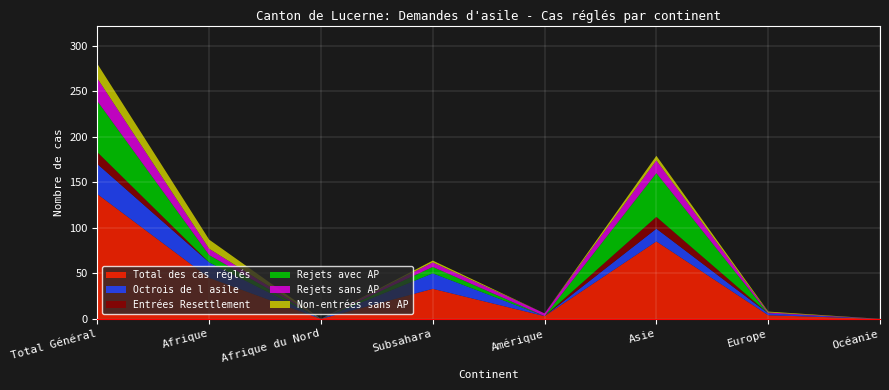

Reading left to right, transcribe all the data shown in this chart.

Total des cas réglés: 137	45	0	33	3	85	4	0
Octrois de l asile: 33	17	0	17	0	14	2	0
Entrées Resettlement: 13	0	0	0	0	13	0	0
Rejets avec AP: 56	8	0	7	0	48	0	0
Rejets sans AP: 25	7	0	5	3	14	1	0
Non-entrées sans AP: 16	10	0	2	0	5	1	0